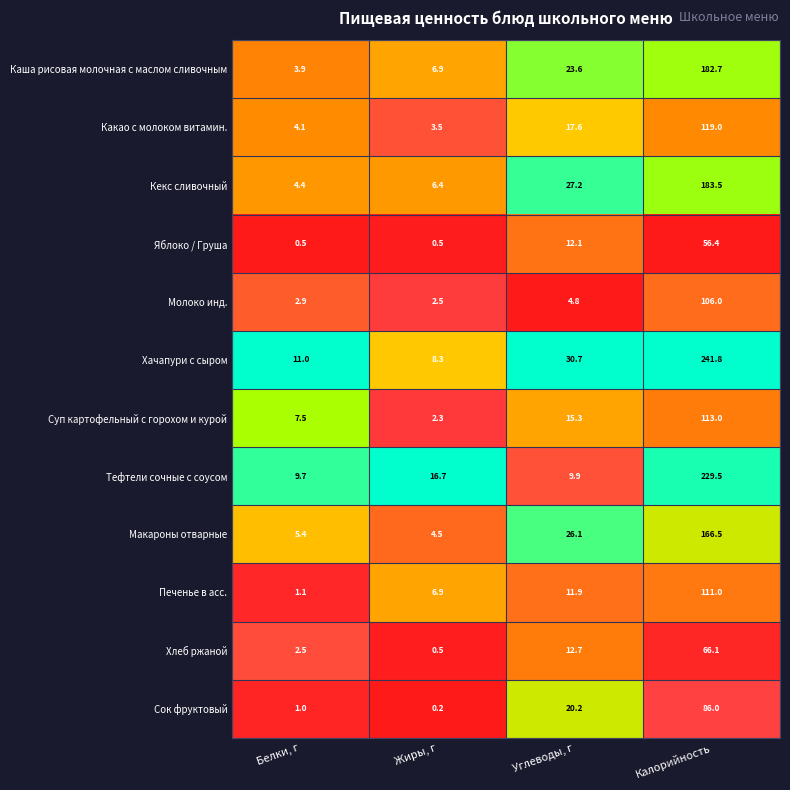

Rank the categories by Каша рисовая молочная с маслом сливочным value from highest to lowest.

Калорийность, Углеводы, г, Жиры, г, Белки, г